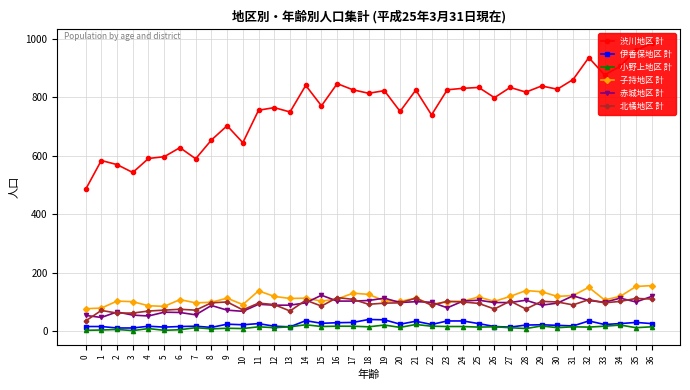

Which series has the largest total across all categories?

渋川地区 計